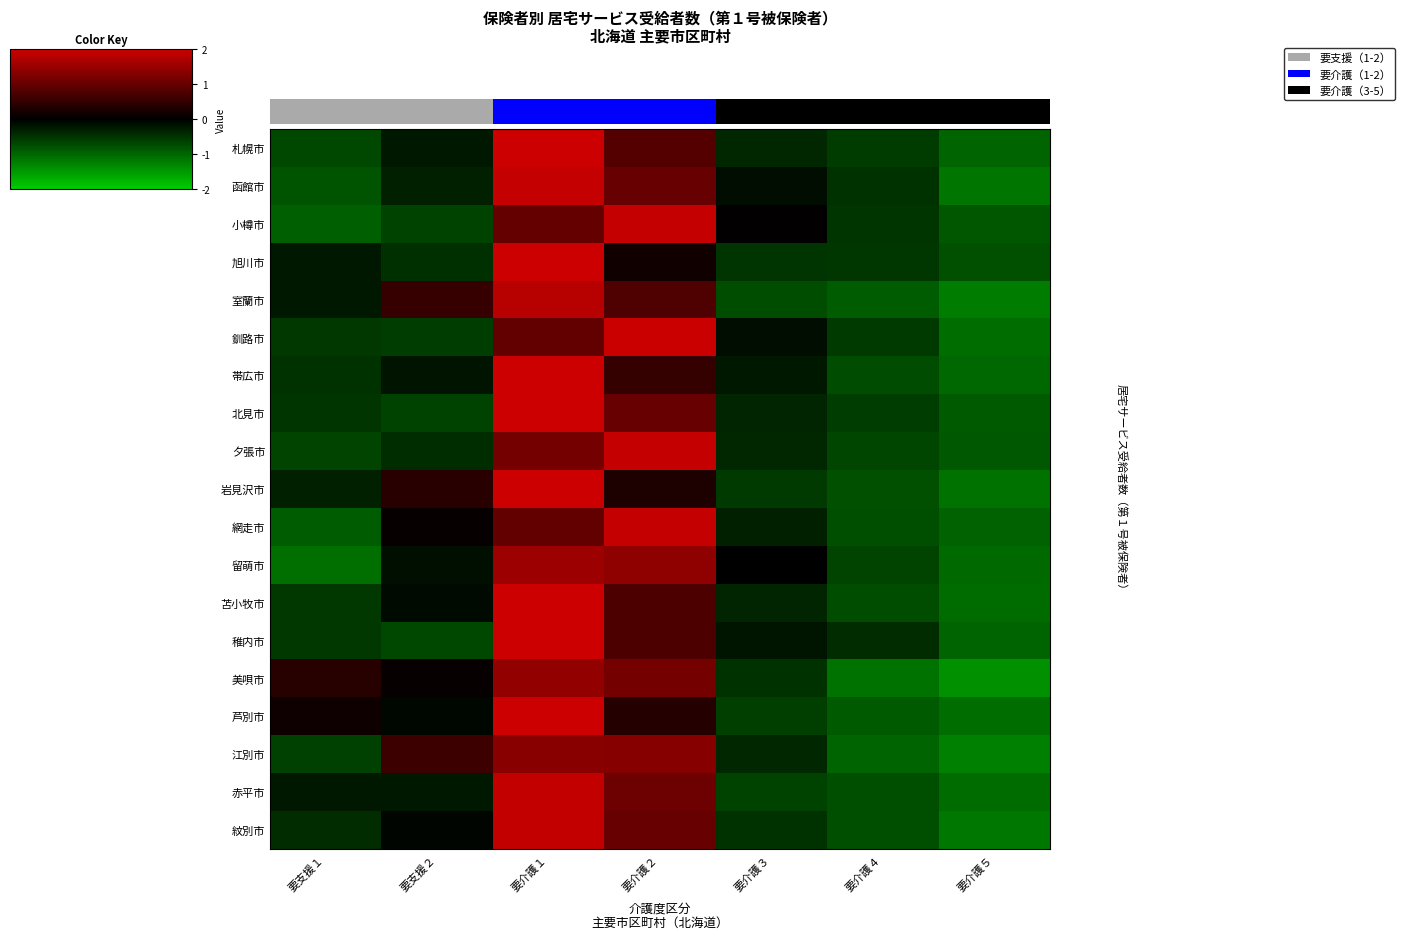

The value of 小樽市 at 要支援２ is -0.3. True or false?

False